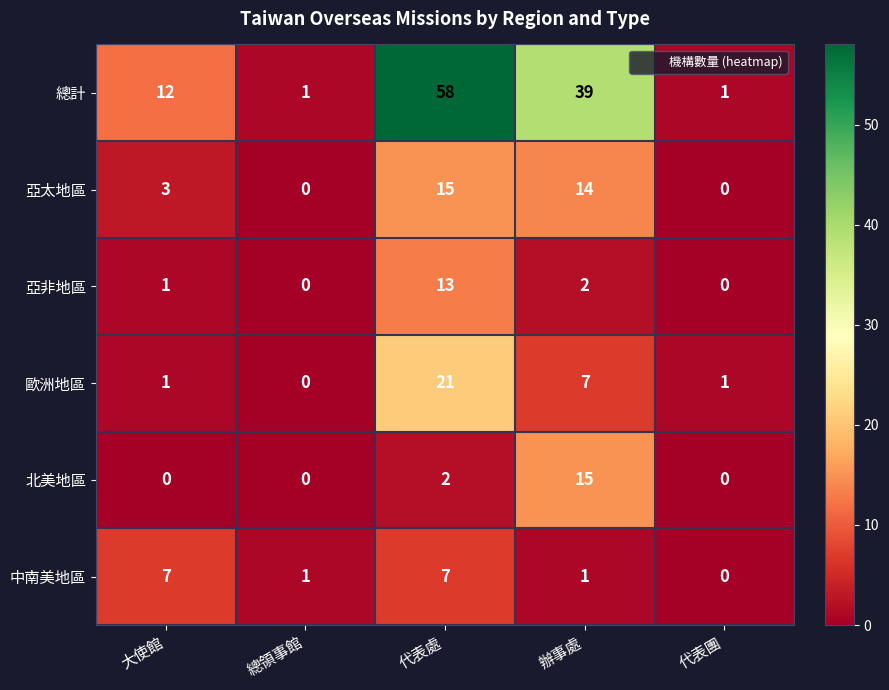

What is the total value across all series at 代表處?

116